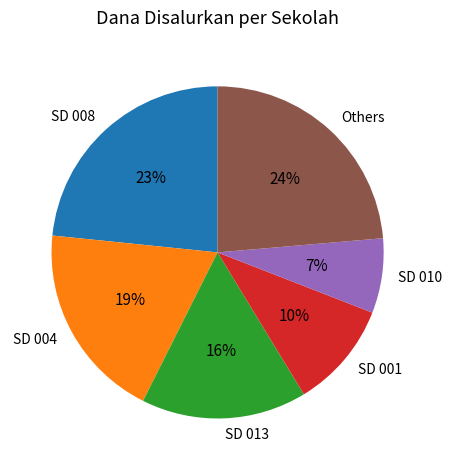

To the nearest percent, what portion does SD 008 represent?

23%